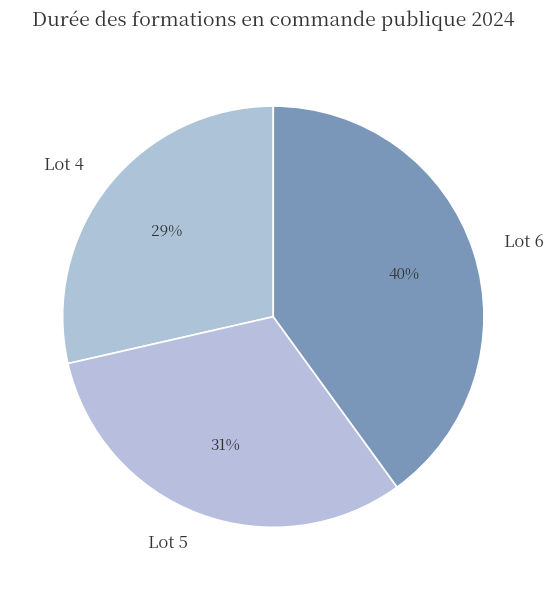

Rank the categories by value from lowest to highest.

Lot 4, Lot 5, Lot 6